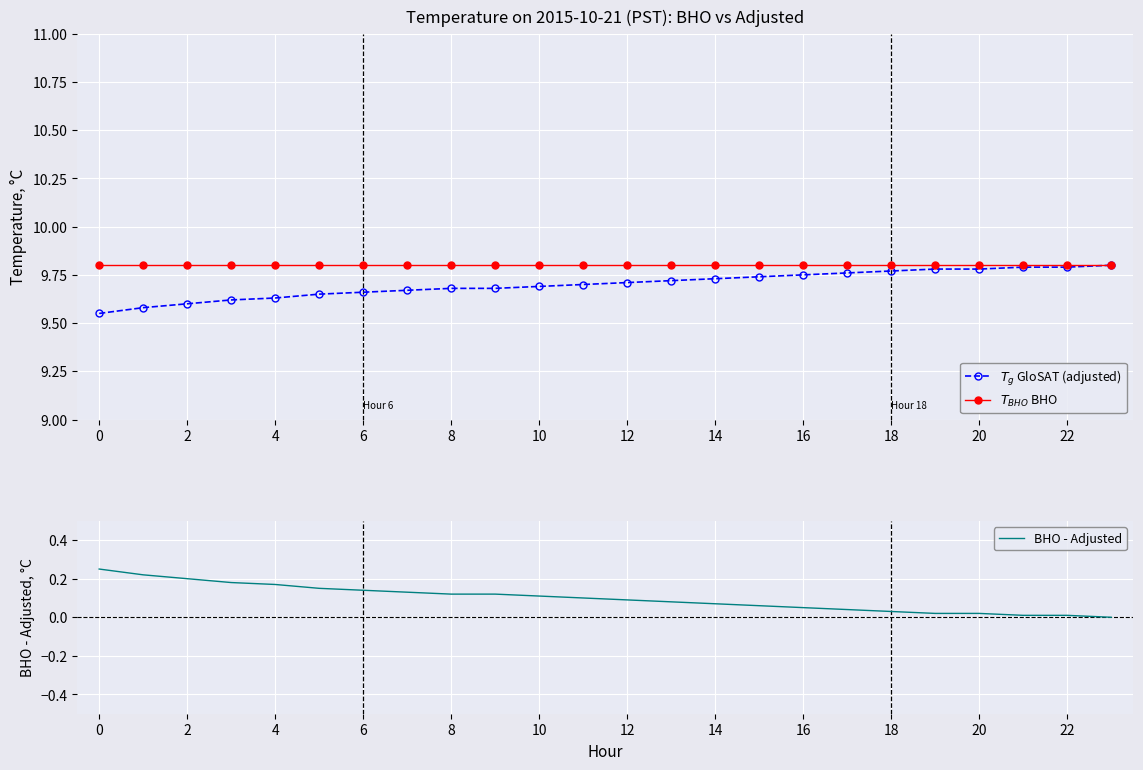

At which label does $T_{g}$ GloSAT (adjusted) reach its peak?

23